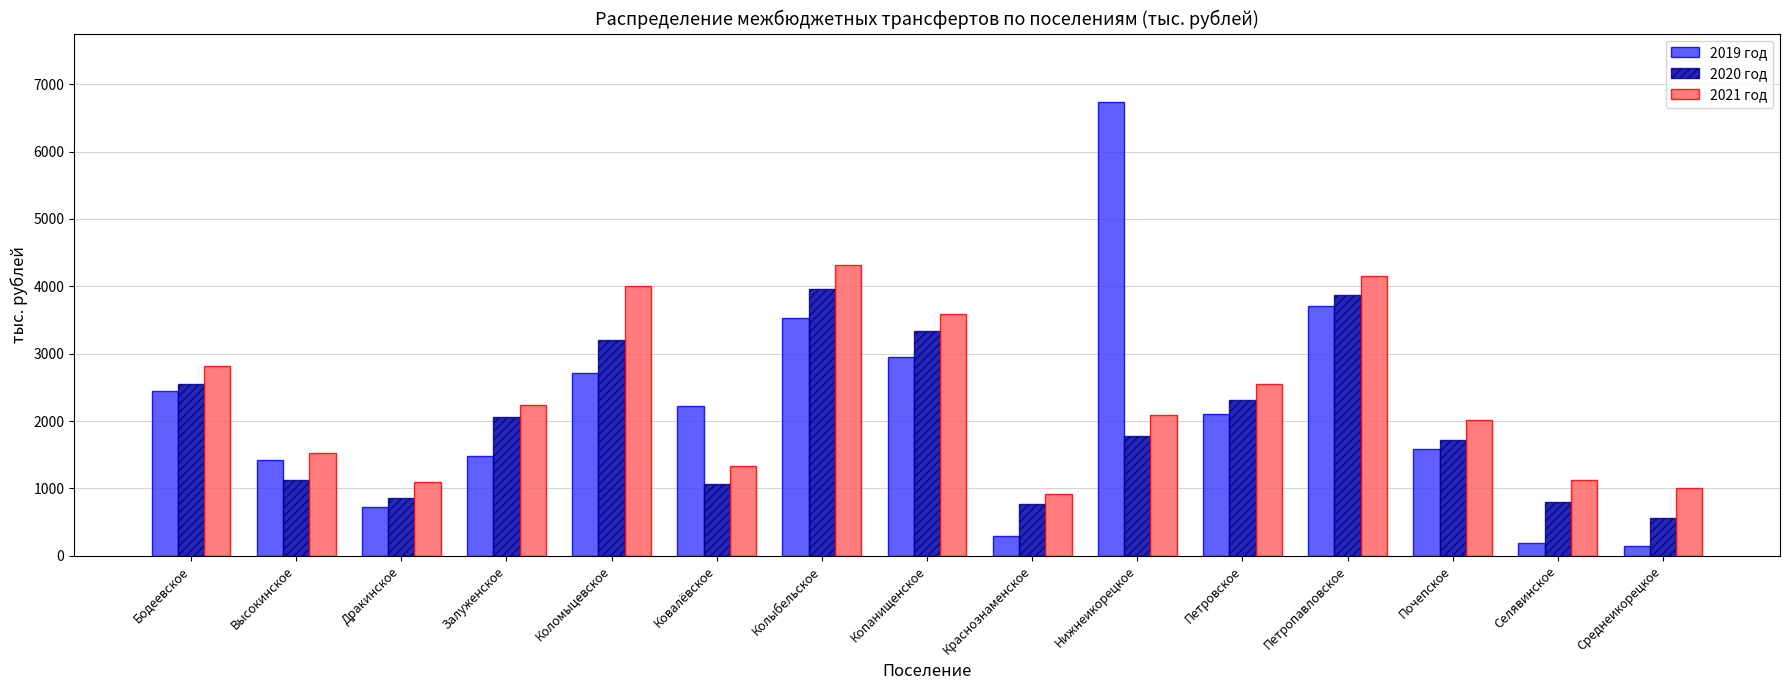

Is the value of 2020 год at Почепское greater than the value of 2019 год at Залуженское?

Yes